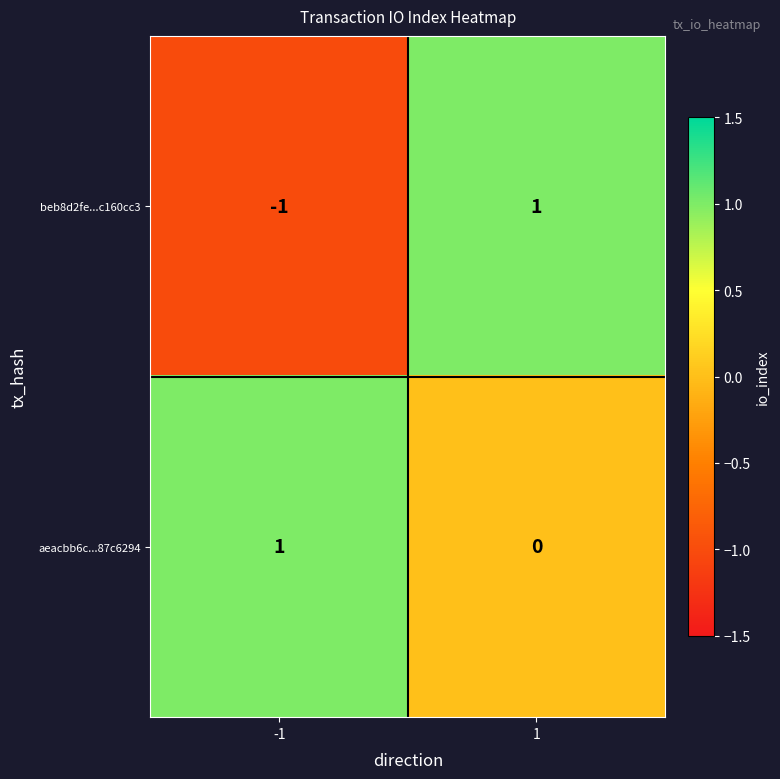

How many distinct data groups are displayed?

2